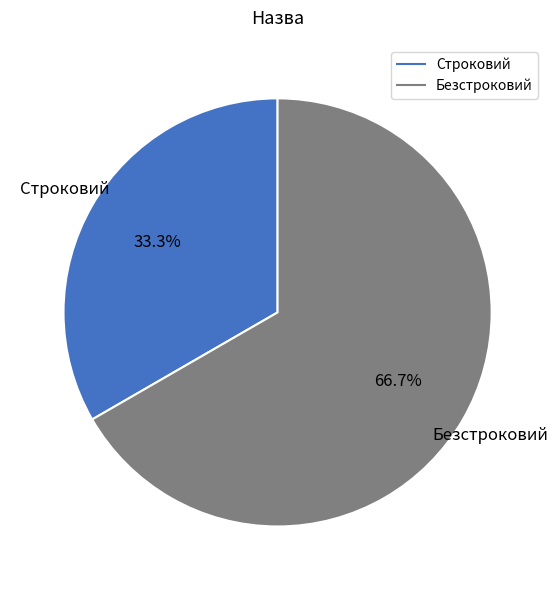

True or false: Строковий accounts for 33% of the total.

True